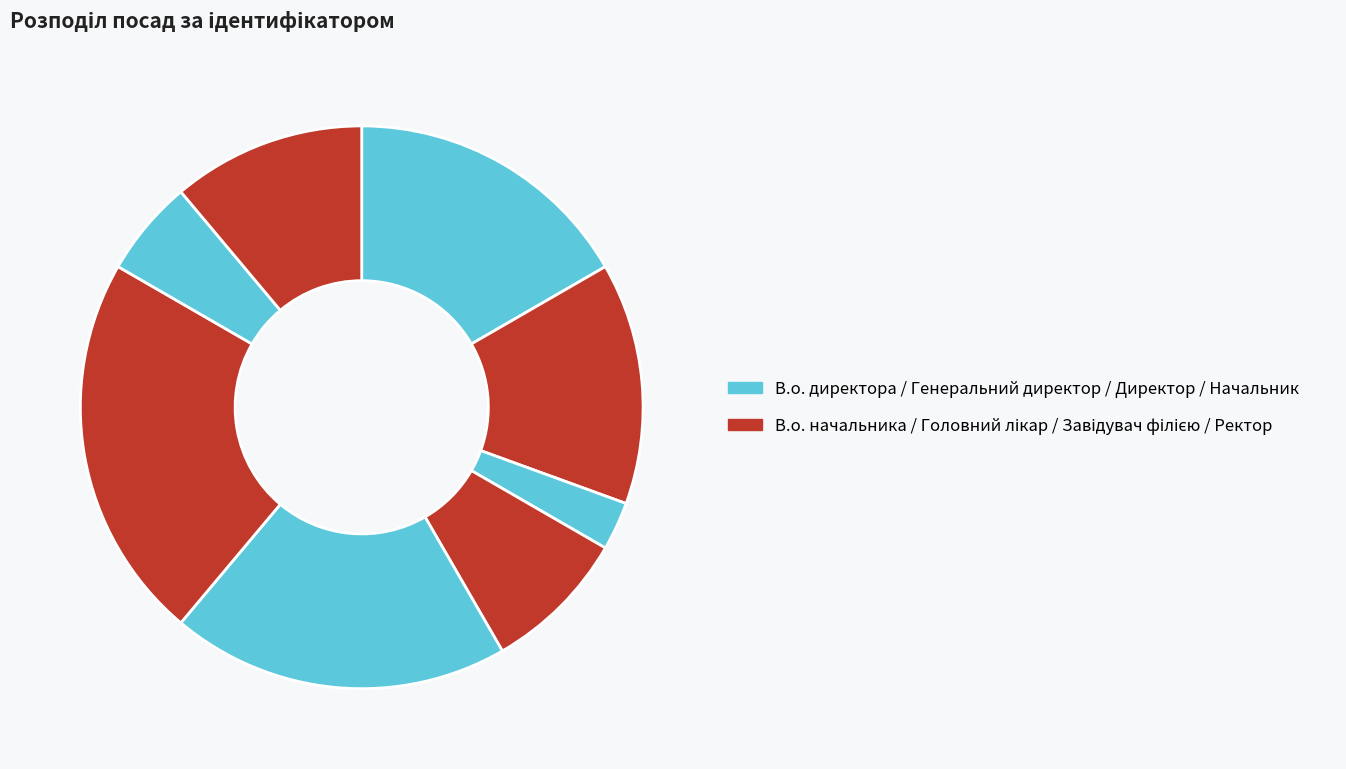

How many slices are in this pie chart?

8